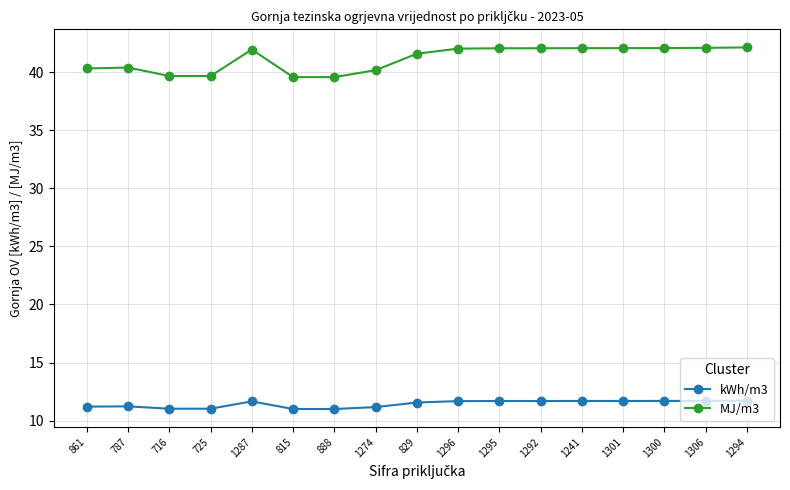

True or false: MJ/m3 and kWh/m3 intersect in this chart.

False